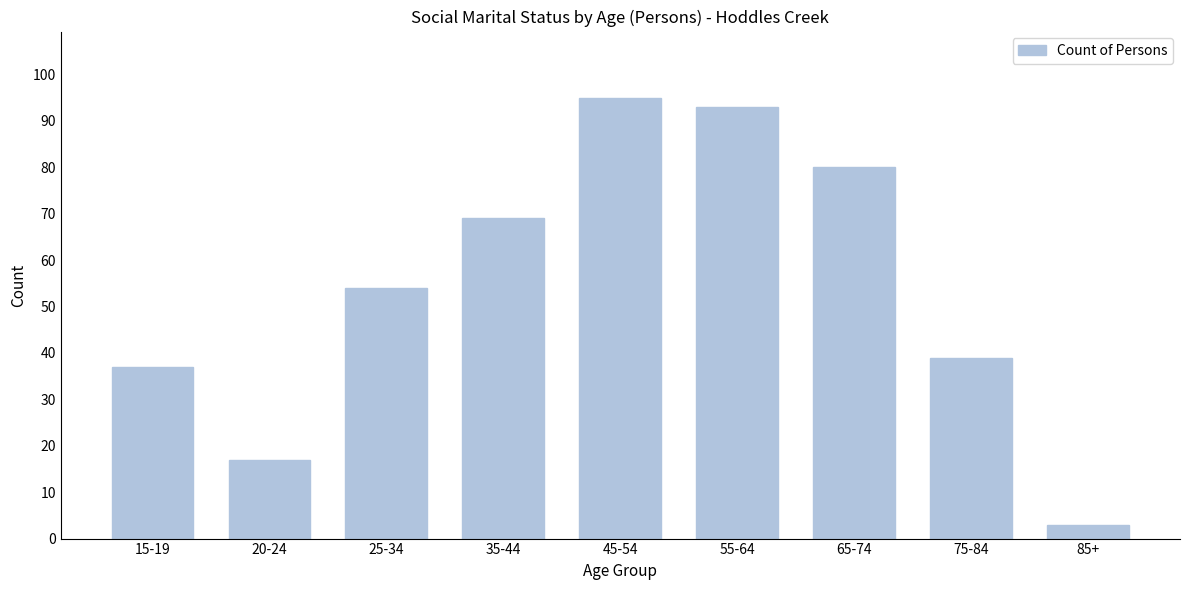

Reading left to right, extract all data points from this chart.

15-19=37	20-24=17	25-34=54	35-44=69	45-54=95	55-64=93	65-74=80	75-84=39	85+=3